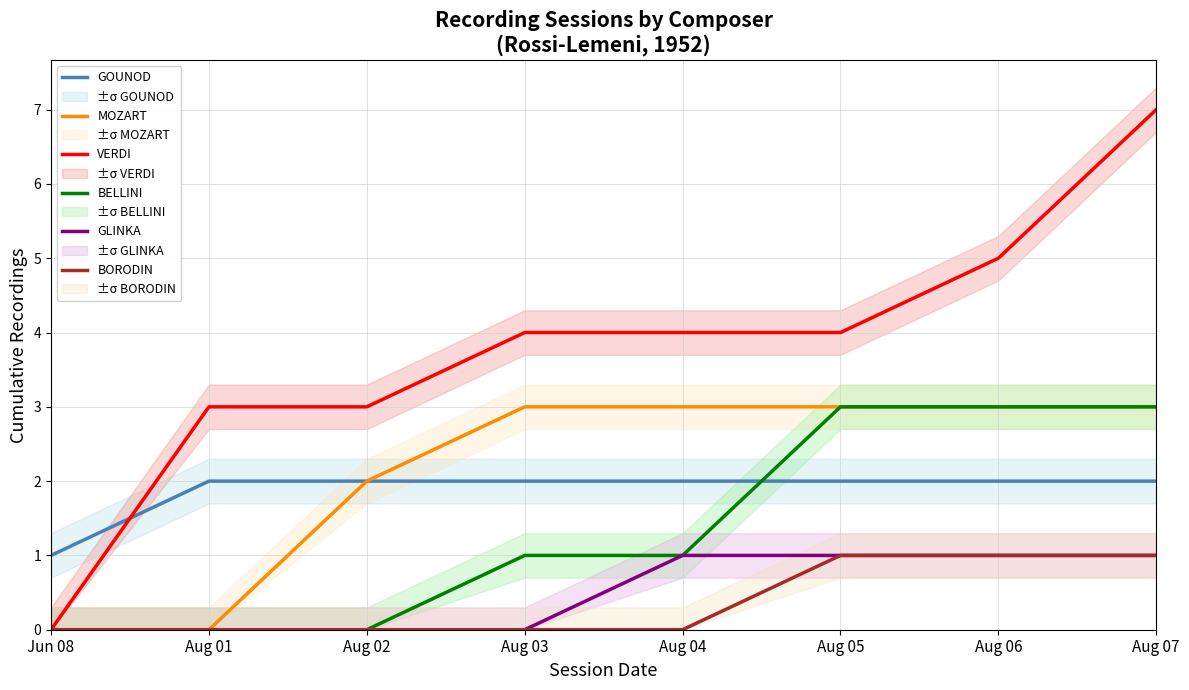

Is the value of BELLINI at Jun 08 greater than the value of BORODIN at Aug 06?

No